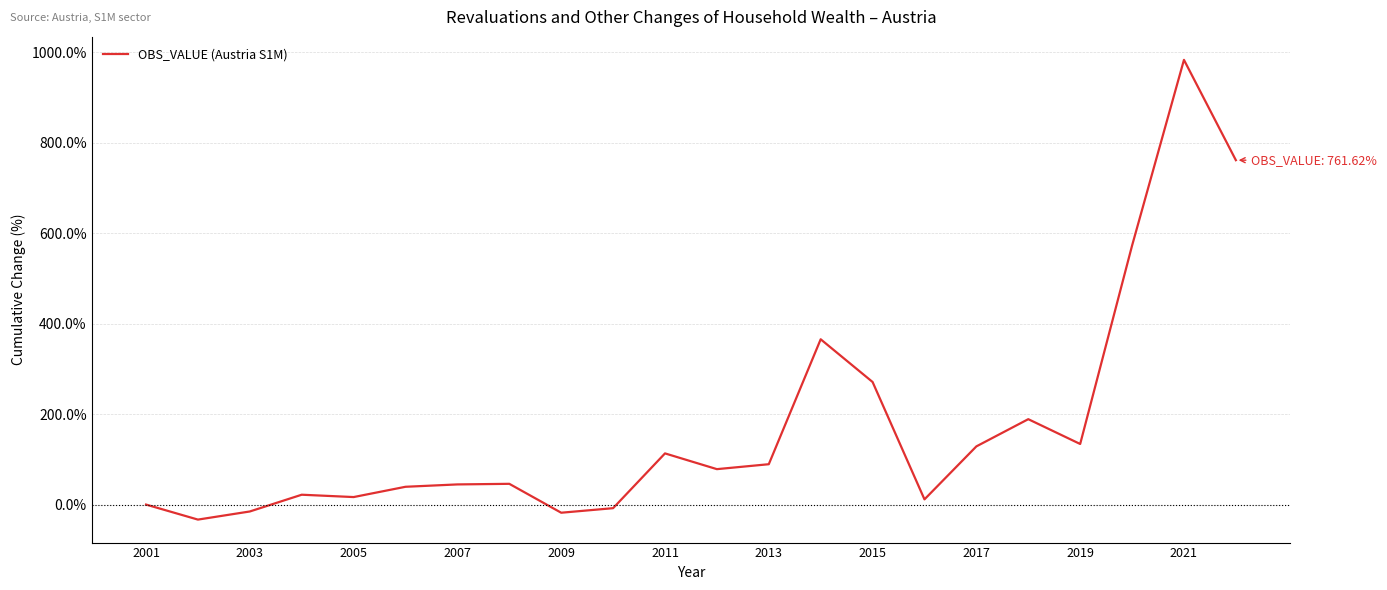

What is the maximum value shown in the chart?

983.4